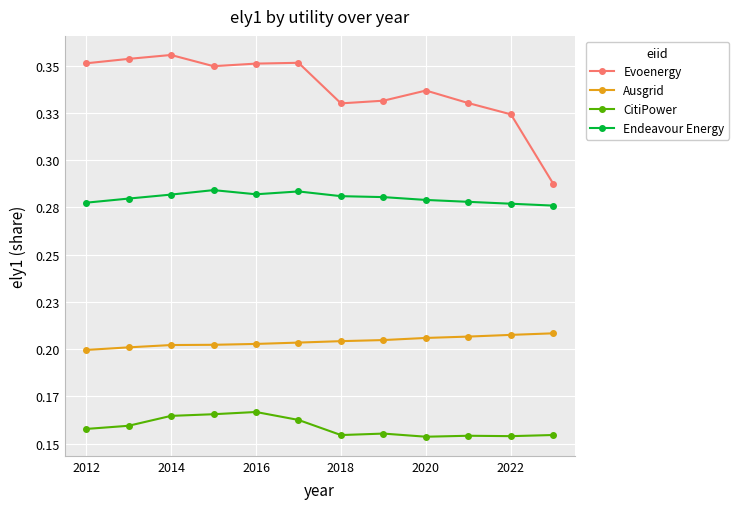

Is this an area chart (filled region under the line)?

No